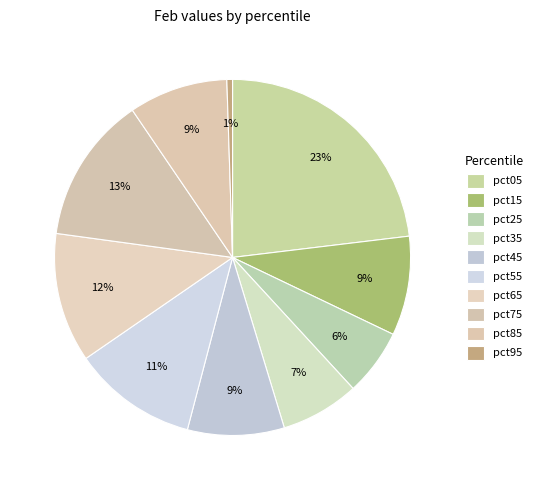

Is pct05 the majority of the pie?

No